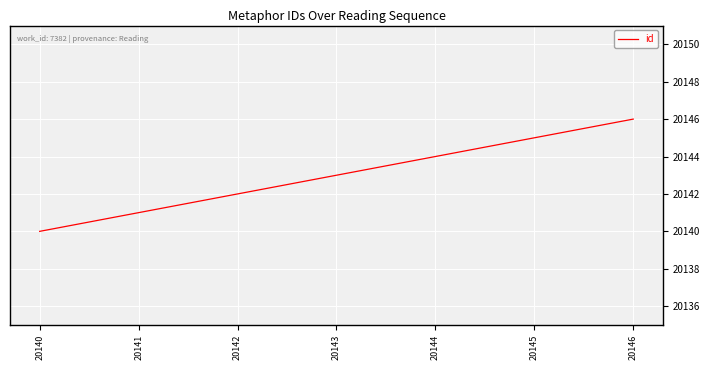

What is the average value?

20143